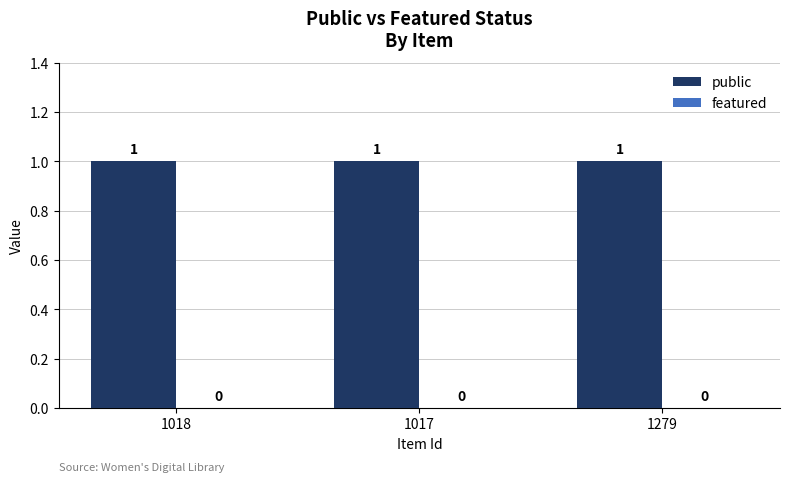

Reading left to right, what are all the values shown in this chart?

public: 1018=1	1017=1	1279=1
featured: 1018=0	1017=0	1279=0